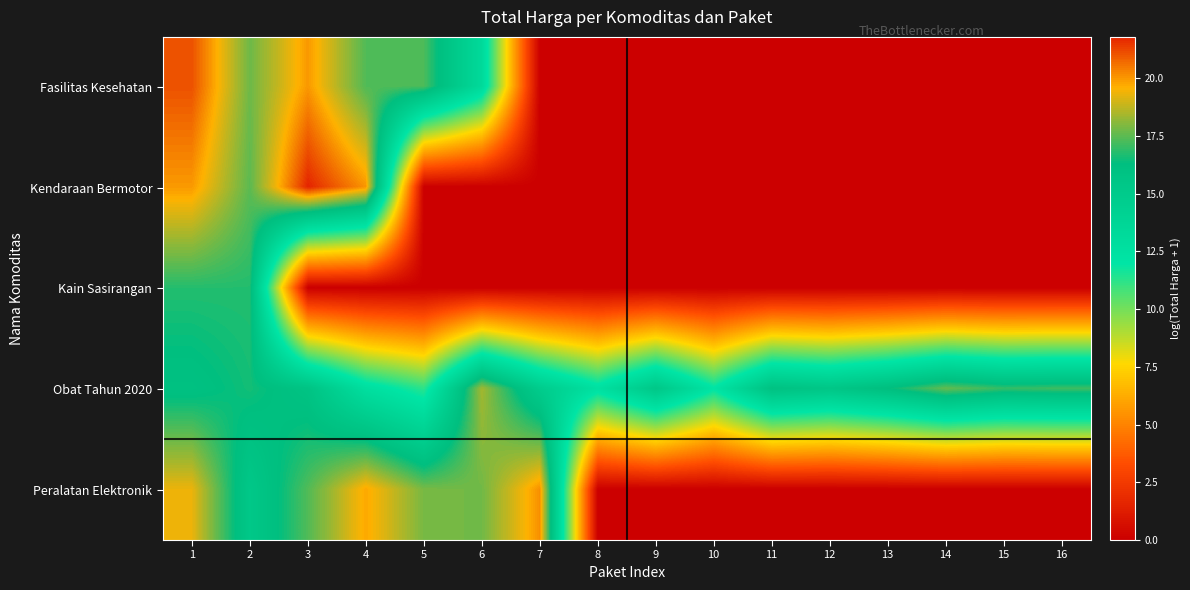

Reading right to left, list all the values displayed in this chart.

Fasilitas Kesehatan: 16=0.0	15=0.0	14=0.0	13=0.0	12=0.0	11=0.0	10=0.0	9=0.0	8=0.0	7=0.0	6=13.3	5=17.3	4=17.3	3=20.0	2=17.7	1=21.1
Kendaraan Bermotor: 16=0.0	15=0.0	14=0.0	13=0.0	12=0.0	11=0.0	10=0.0	9=0.0	8=0.0	7=0.0	6=0.0	5=0.0	4=20.0	3=21.8	2=17.5	1=20.0
Kain Sasirangan: 16=0.0	15=0.0	14=0.0	13=0.0	12=0.0	11=0.0	10=0.0	9=0.0	8=0.0	7=0.0	6=0.0	5=0.0	4=0.0	3=0.0	2=16.8	1=16.8
Obat Tahun 2020: 16=17.1	15=17.0	14=17.6	13=16.3	12=15.5	11=16.0	10=12.1	9=15.4	8=12.5	7=14.8	6=18.4	5=11.3	4=12.7	3=15.8	2=16.6	1=16.0
Peralatan Elektronik: 16=0.0	15=0.0	14=0.0	13=0.0	12=0.0	11=0.0	10=0.0	9=0.0	8=0.0	7=20.1	6=17.8	5=17.8	4=19.7	3=17.4	2=15.3	1=19.3